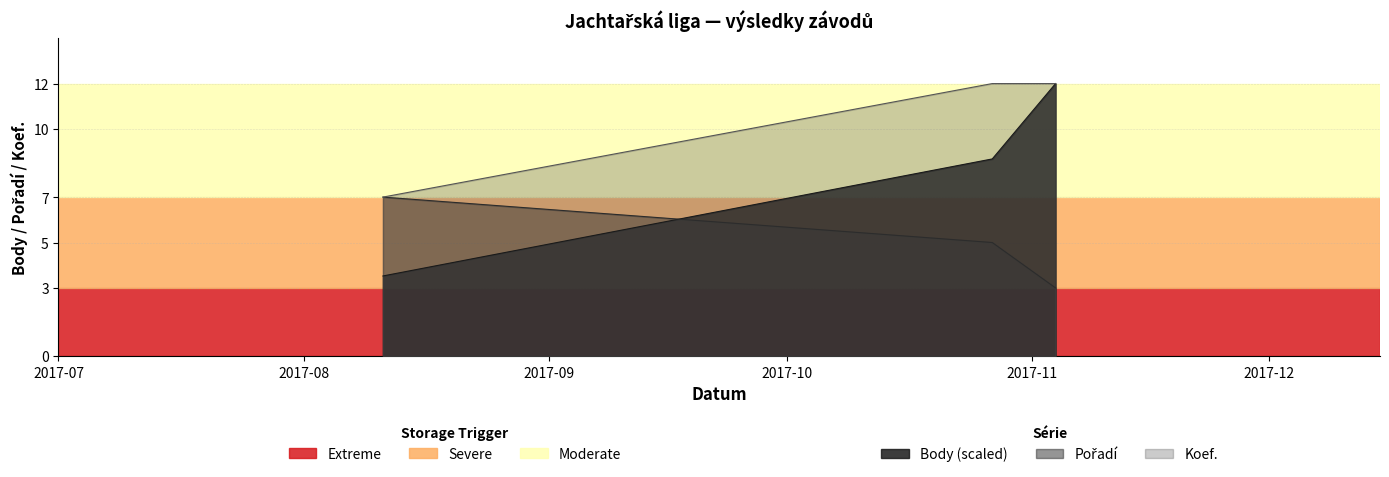

Between 2017-10-27 and 2017-11-04, which is larger?

2017-11-04